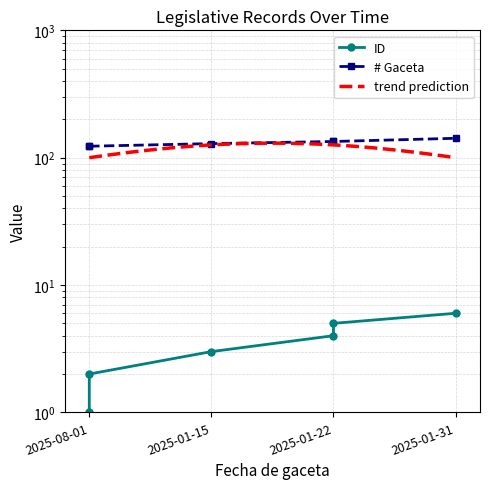

Where is # Gaceta nearest to the value 132?

2025-01-22